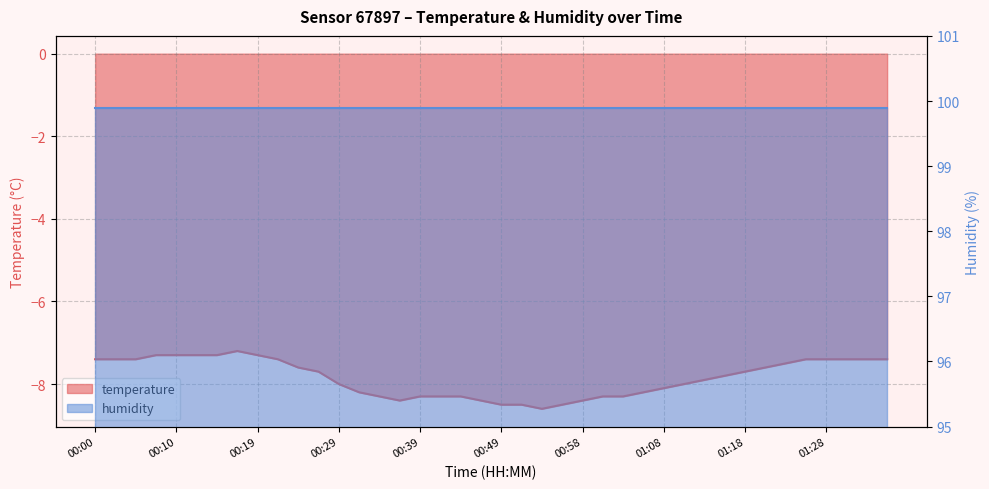

What is the difference between the maximum and minimum values?

1.4